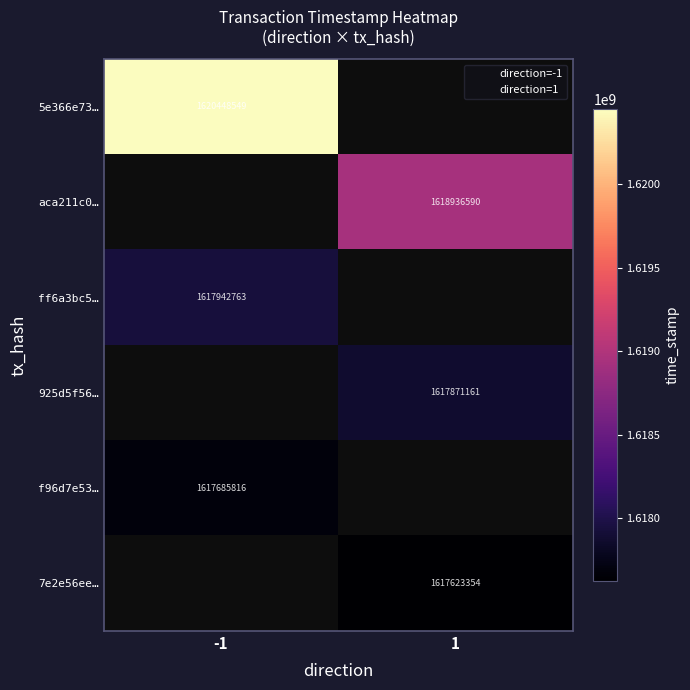

The value of 5e366e73d013a4653d8a19f57de8295e3d15954 at 1 is 481546711. True or false?

False